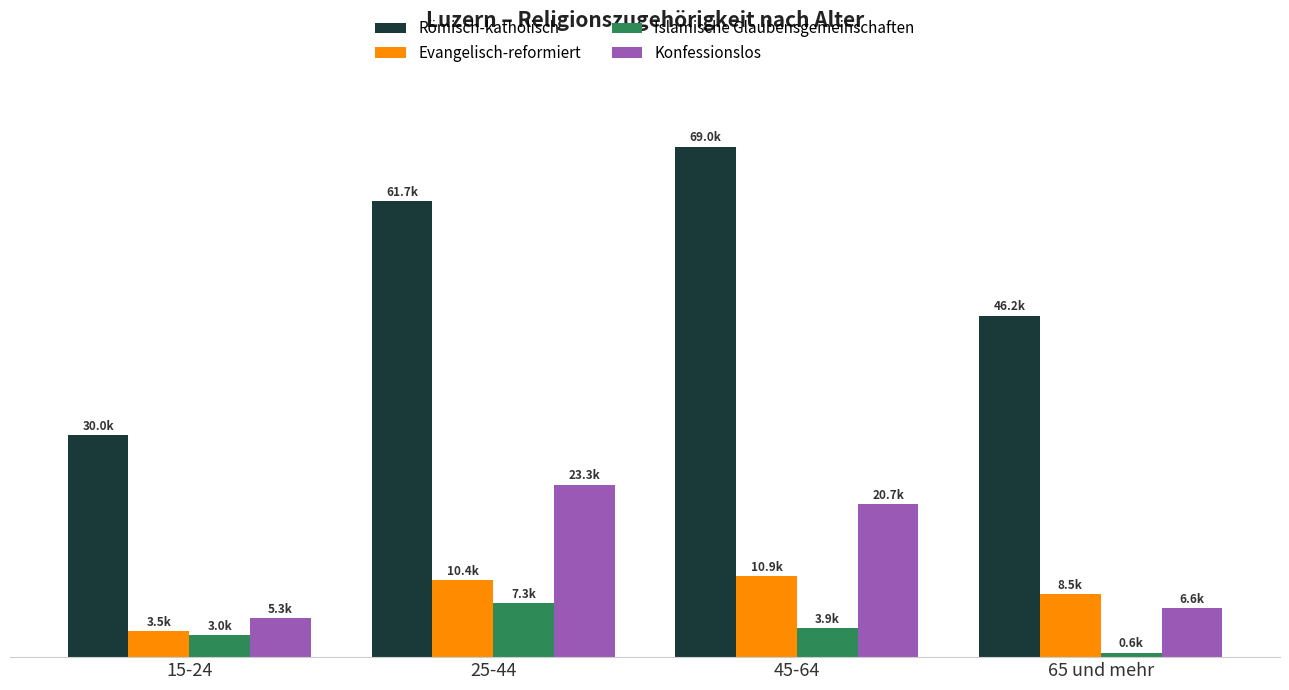

Rank the series by their maximum value, from lowest to highest.

Islamische Glaubensgemeinschaften, Evangelisch-reformiert, Konfessionslos, Römisch-katholisch